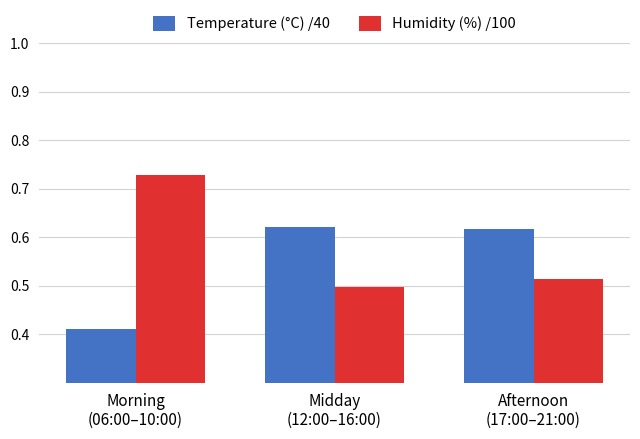

How many bars are there in each group?

2